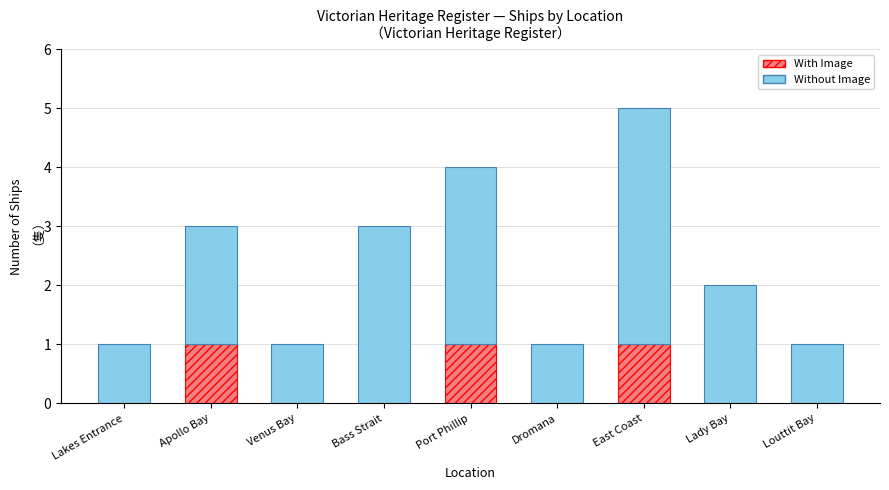

Does the chart contain stacked bars?

Yes